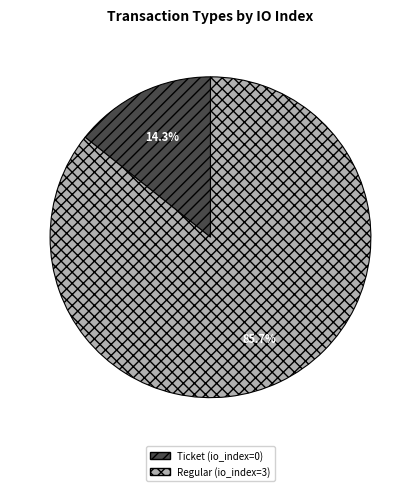

To the nearest percent, what is the difference between the largest and smallest slice percentages?

71%